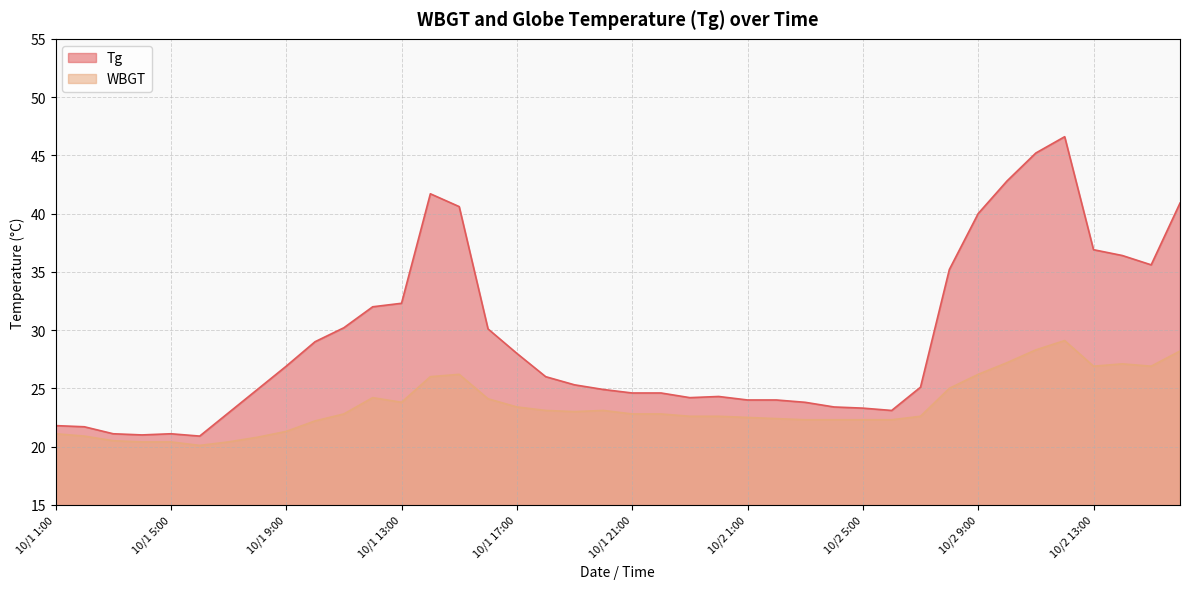

Rank the series by their average value, from highest to lowest.

Tg, WBGT